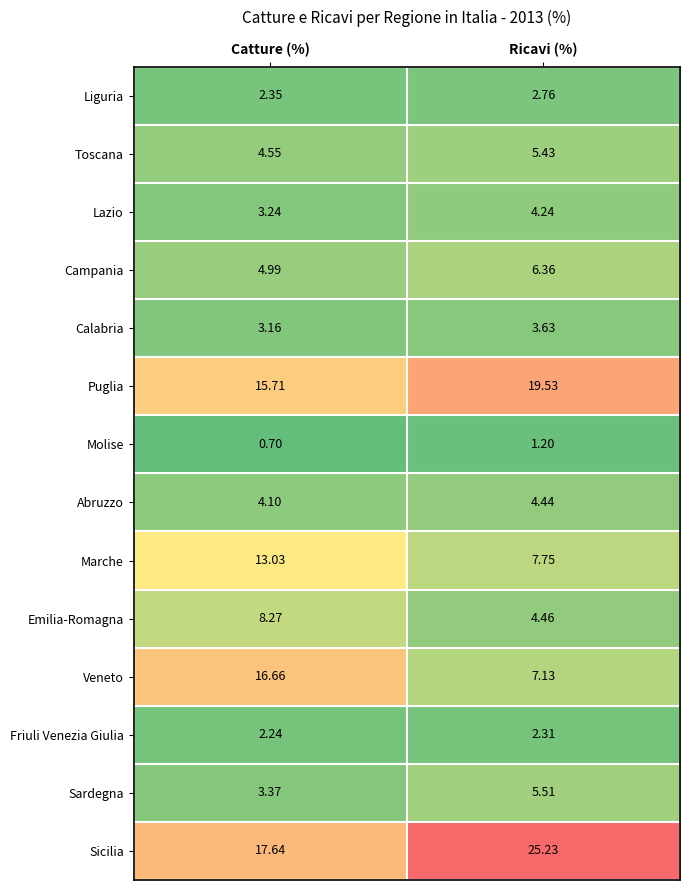

At which category is the sum across all series the highest?

Catture (%)